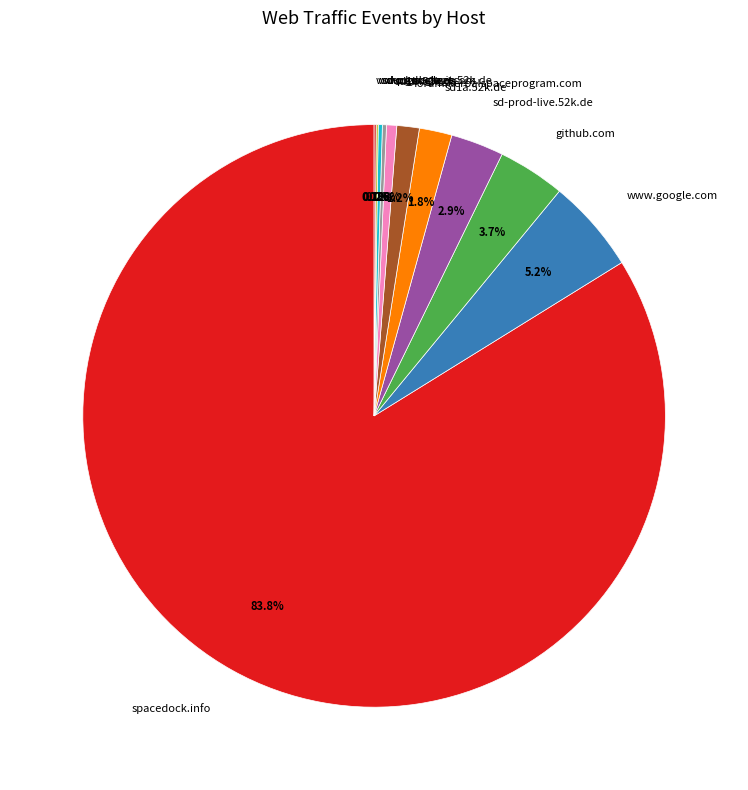

Between sd1a.52k.de and github.com, which is larger?

github.com